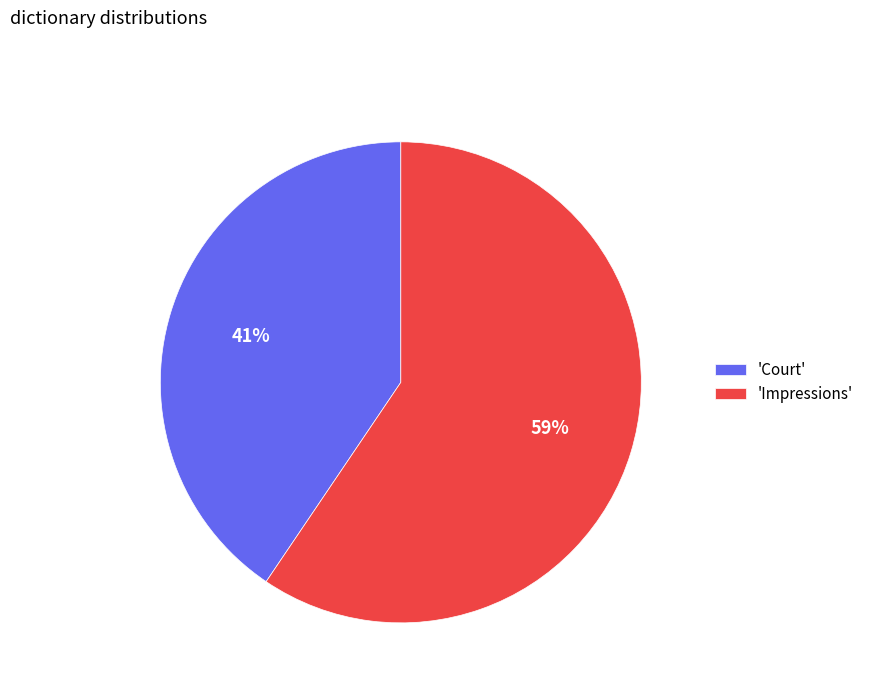

Approximately how many times larger is the value at 'Court' compared to 'Impressions'?

0.7